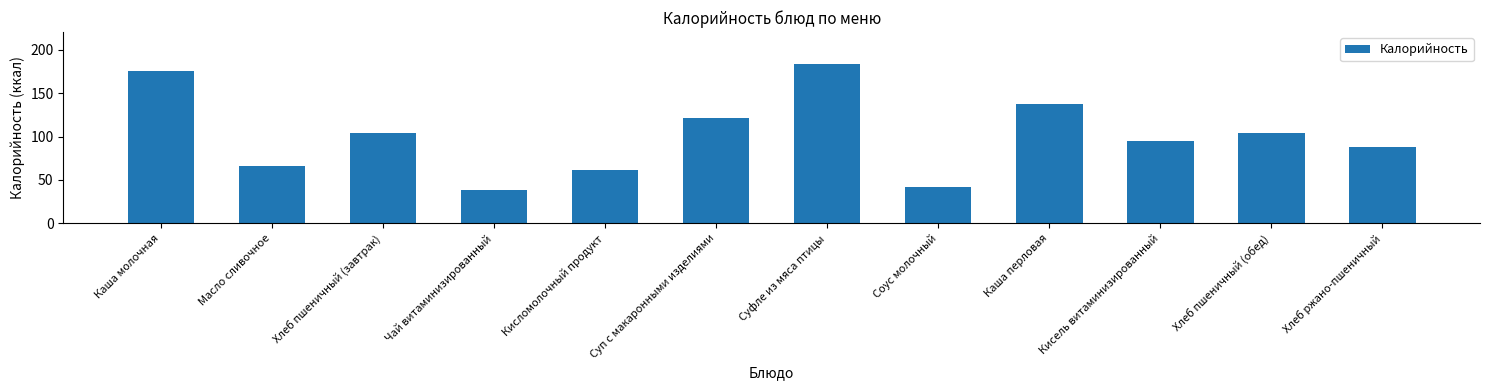

Is it true that the value at Каша молочная is 232.1?

False